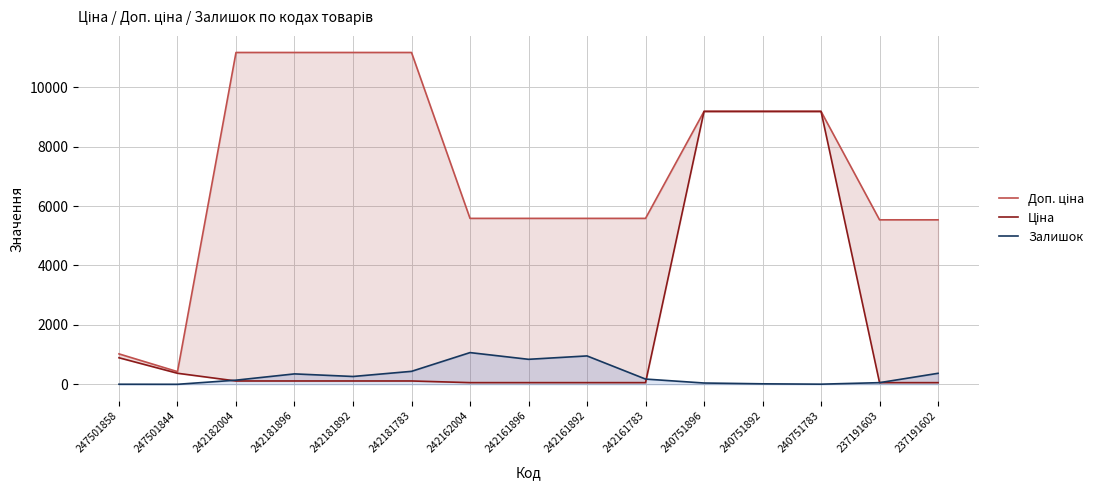

What is the approximate value of Доп. ціна at 237191603?

5536.0